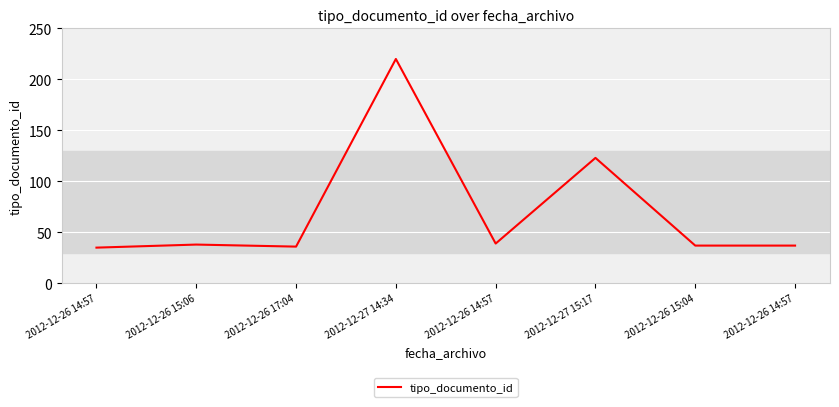

What is the ratio of the value at 2012-12-26 14:57 to the value at 2012-12-26 15:06?

0.9